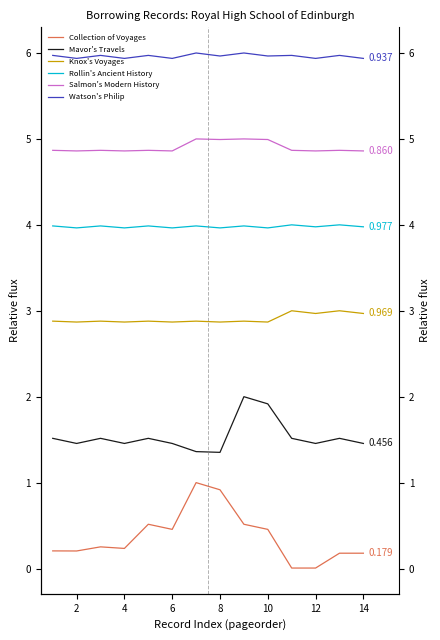

Is this an area chart (filled region under the line)?

No